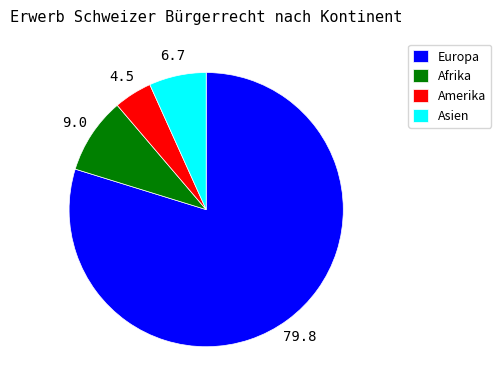

The Europa slice represents 73% of the pie. True or false?

False